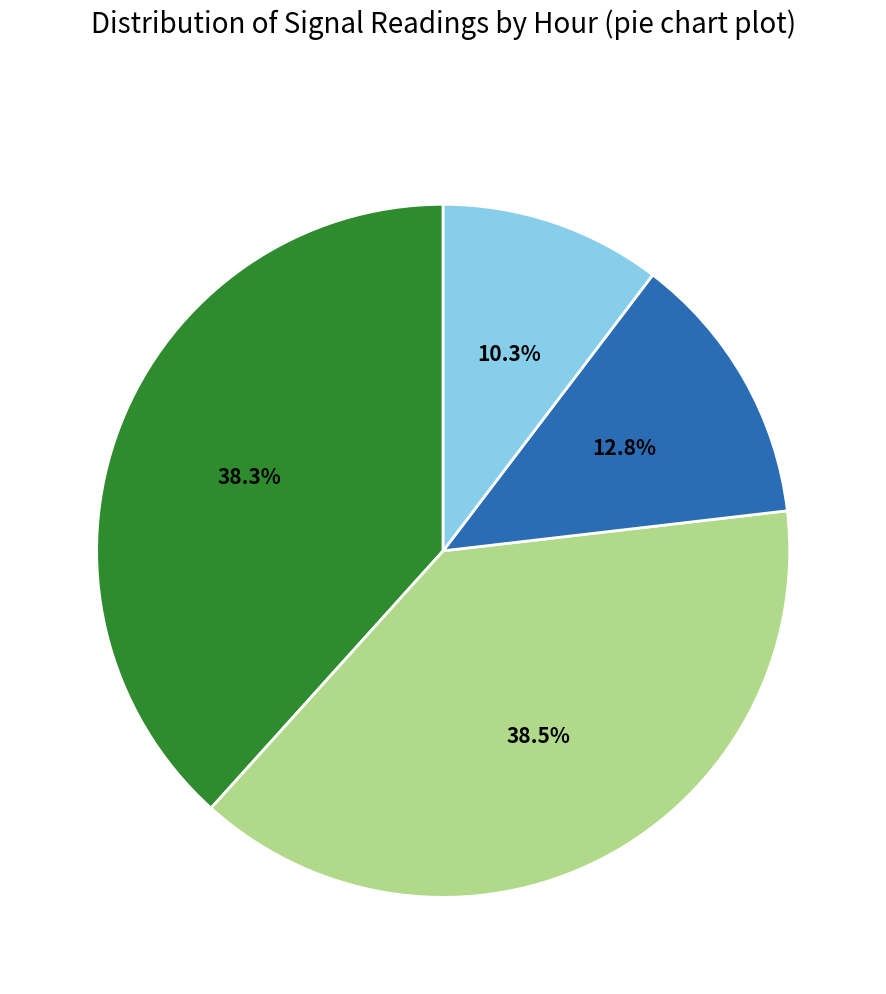

Is there a majority slice in this chart?

No